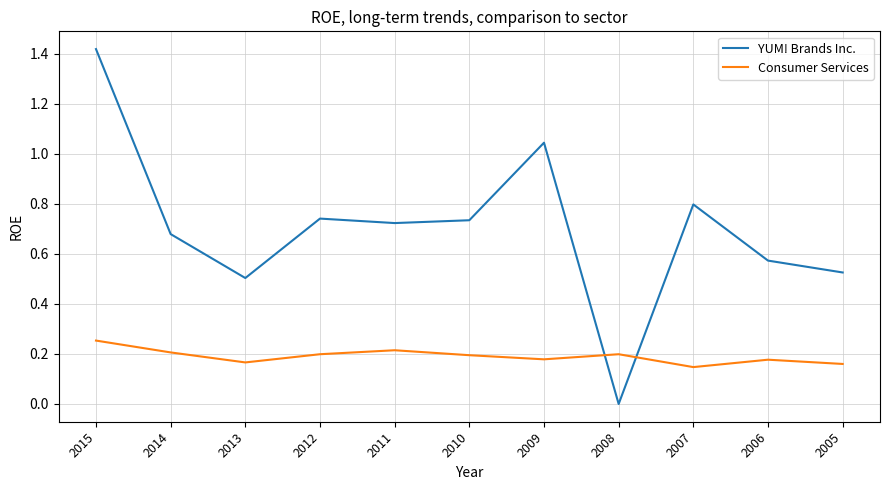

Which category has the lowest value in the Consumer Services series?

2007